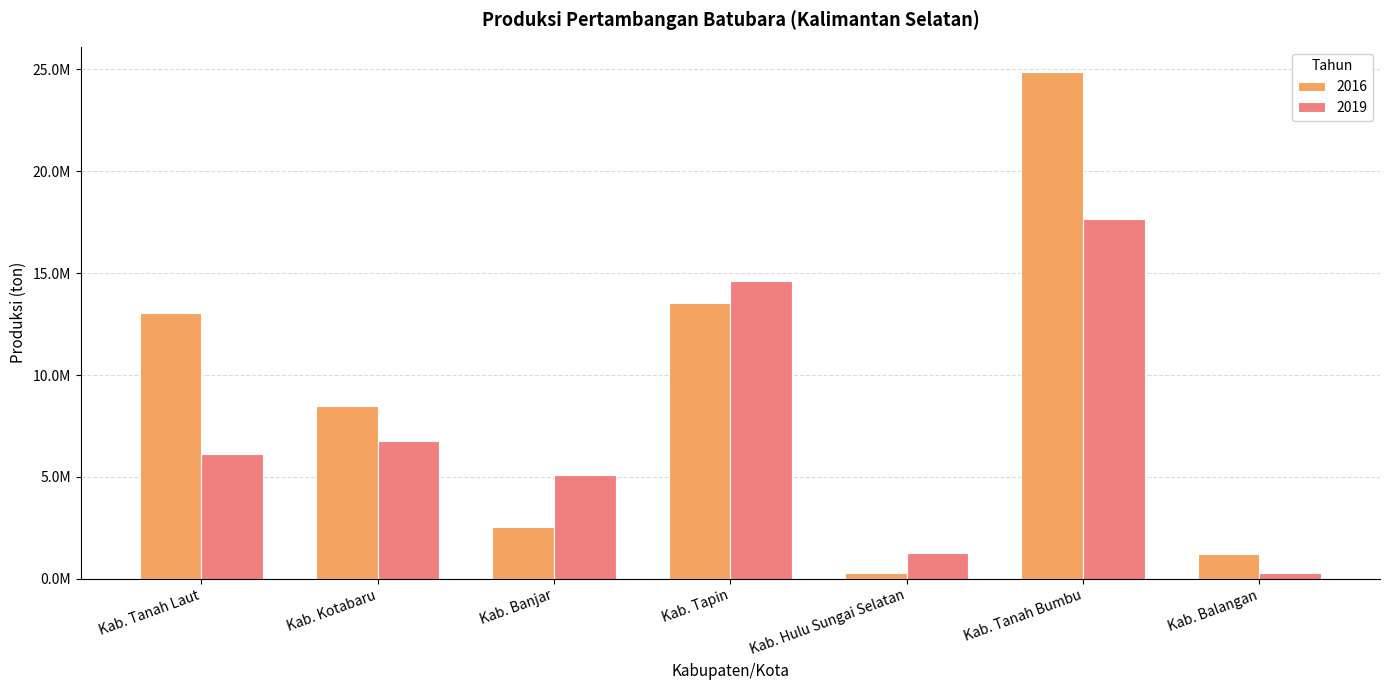

What is the value of the 2016 bar at the 2nd from the left?

8495452.7